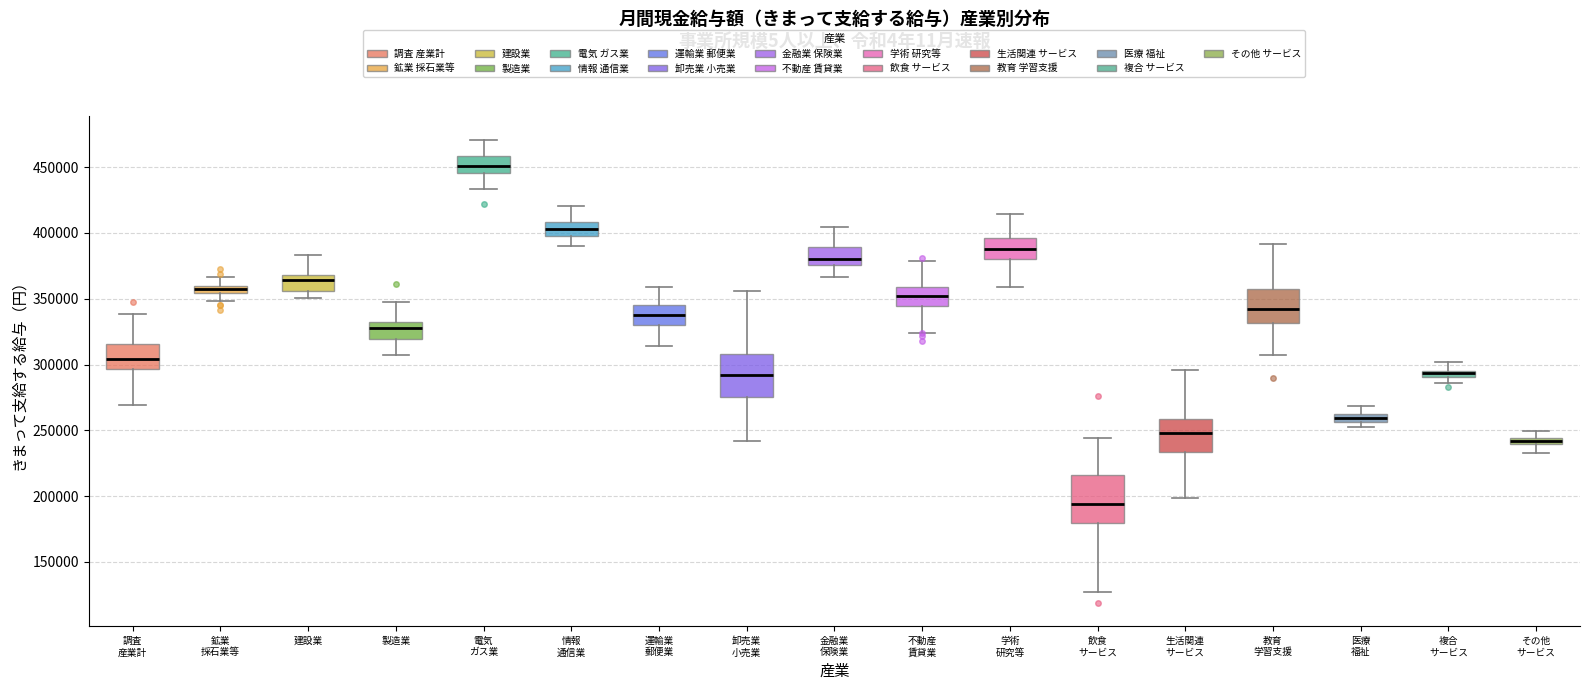

Which box has the highest median line?

電気 ガス業